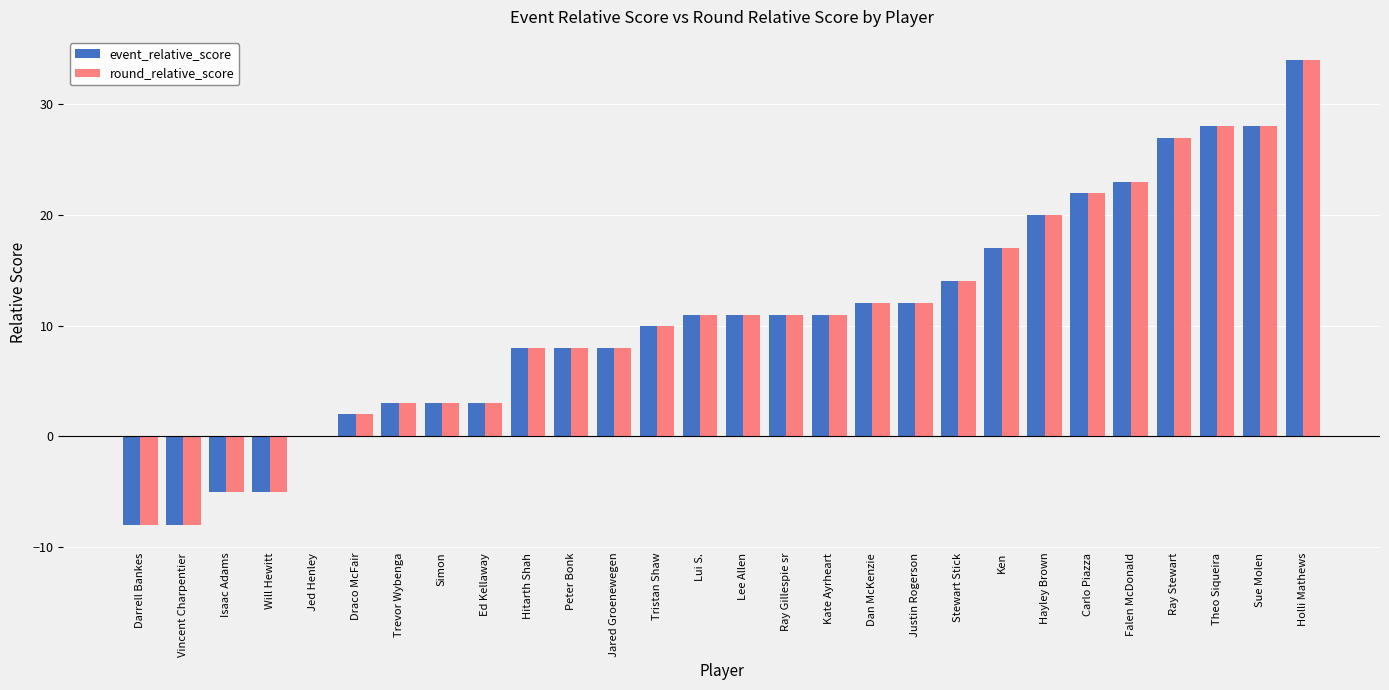

Is the value of event_relative_score at Justin Rogerson greater than the value of round_relative_score at Sue Molen?

No